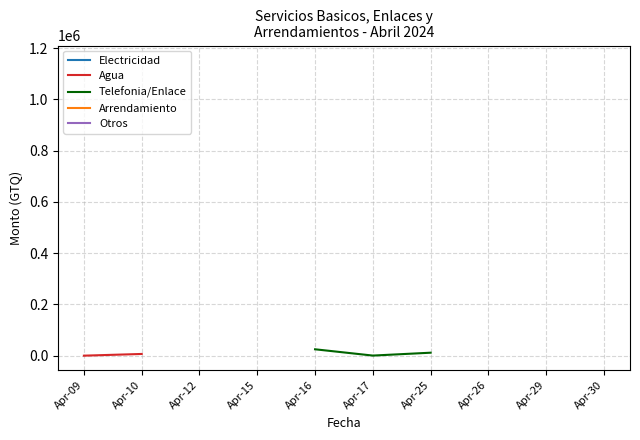

The Arrendamiento series shows 110000.0 at Apr-10. True or false?

True